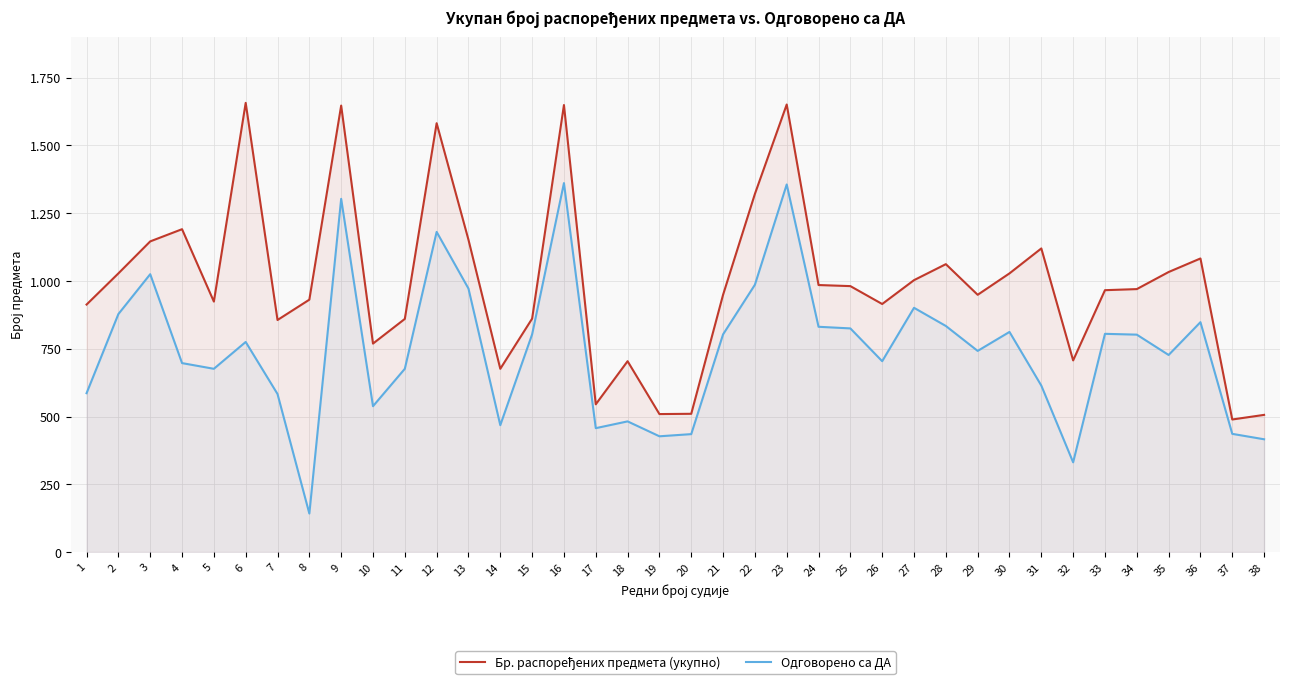

What is the sum of all Бр. распоређених предмета (укупно) values?

37828